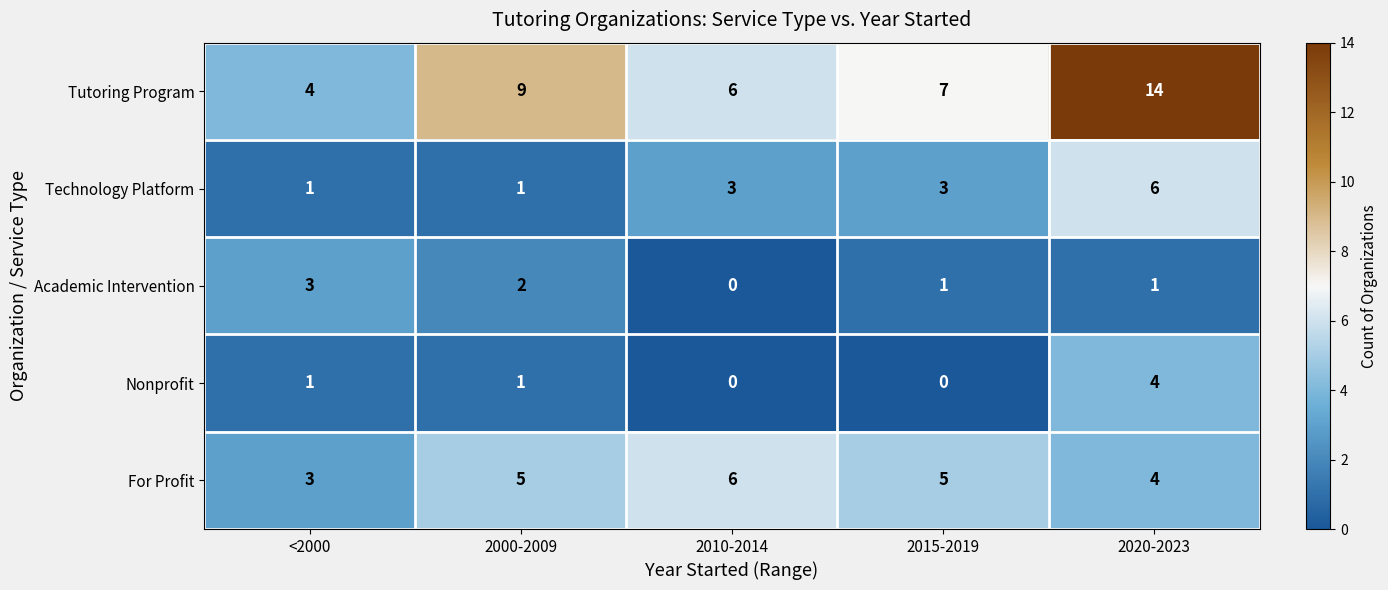

True or false: Tutoring Program has a value of 9 at 2000-2009.

True